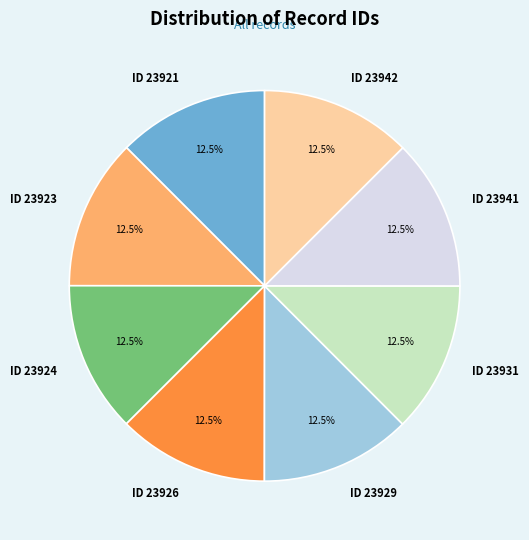

Is the sum of ID 23926 and ID 23924 greater than half?

No